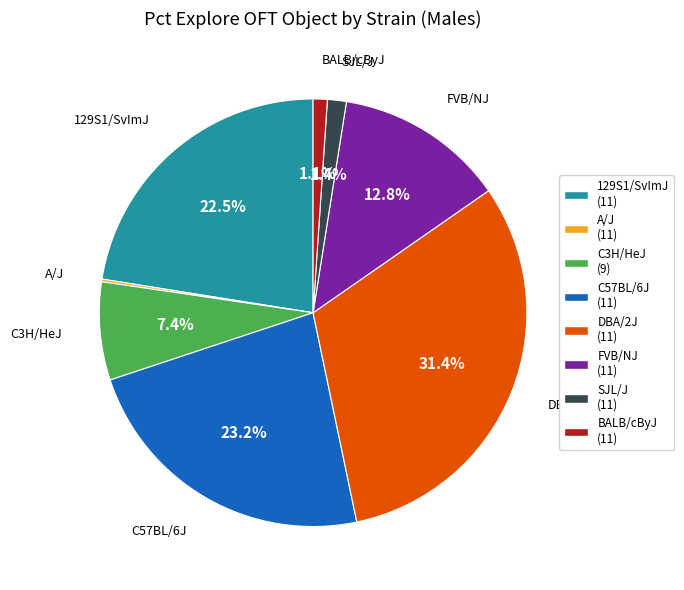

Is it true that BALB/cByJ is 11% of the pie?

False